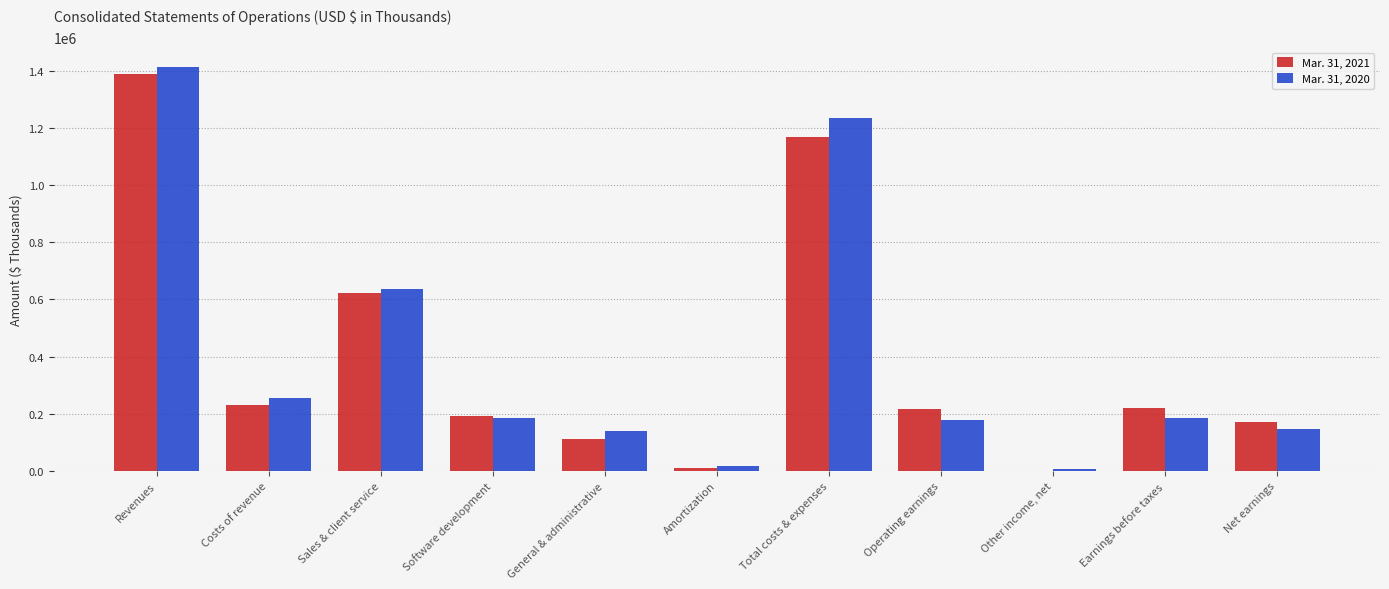

Which series changed the most between General & administrative and Operating earnings?

Mar. 31, 2021